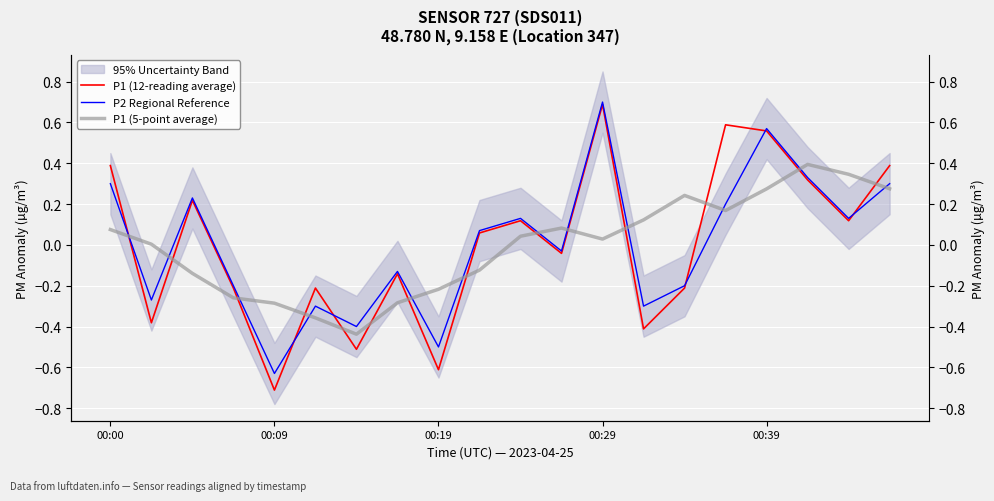

True or false: P1 (12-reading average) has more than 1 interior local peaks.

True